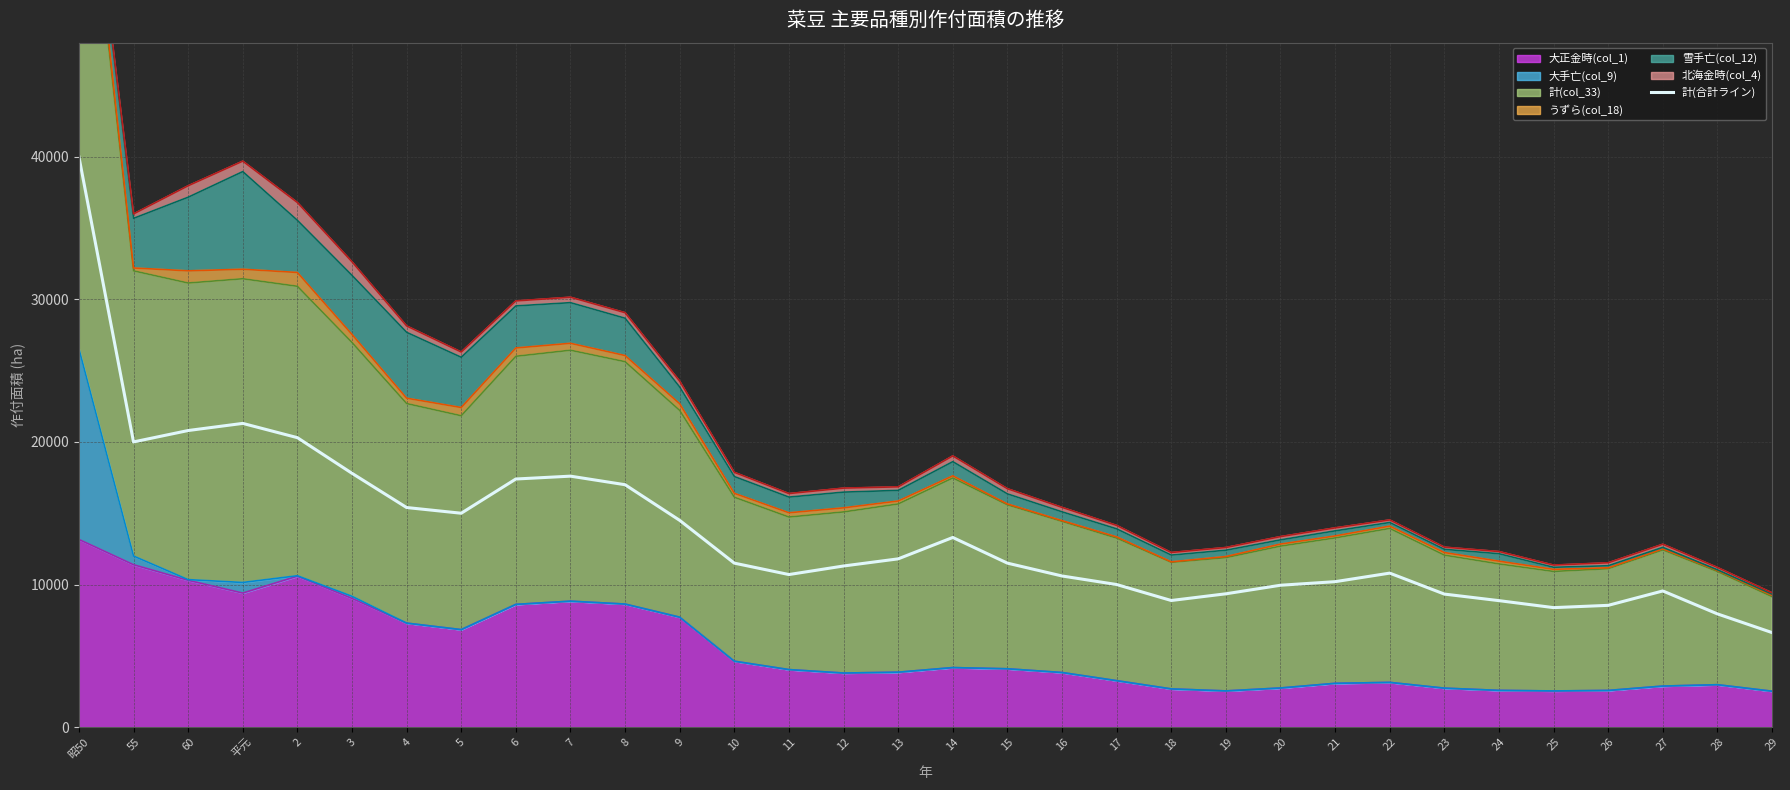

What is the minimum value shown in the chart?

6630